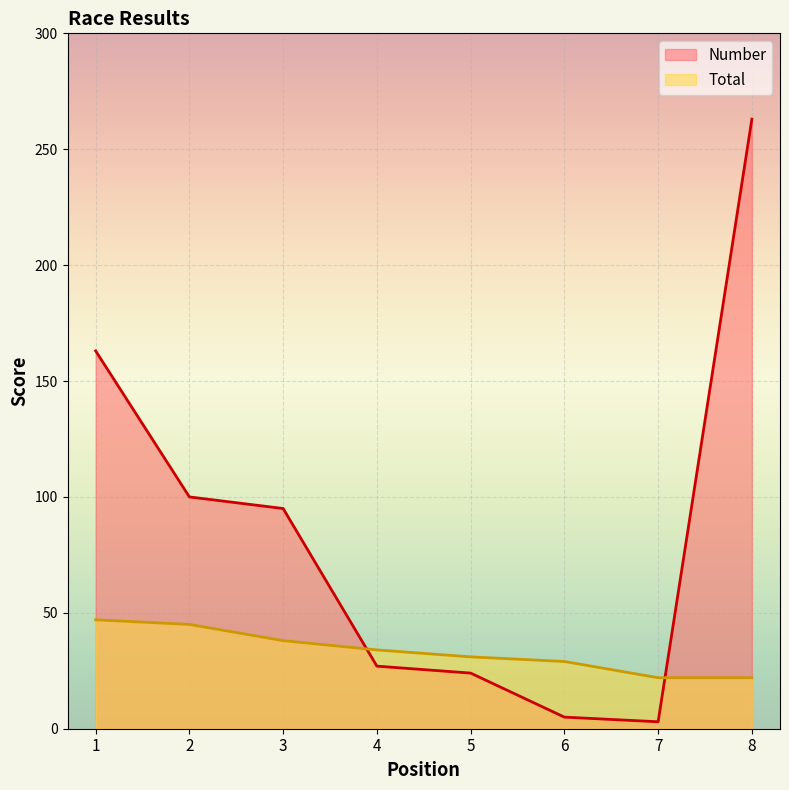

Count the number of categories in the chart.

8